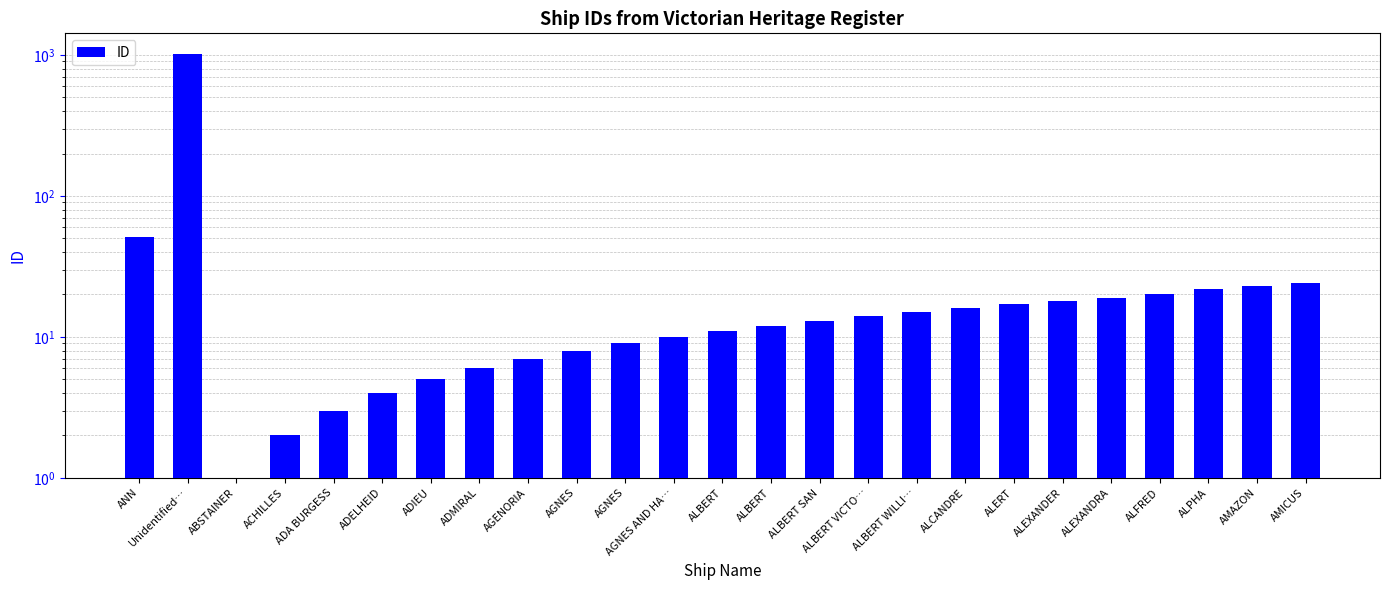

Are the bars horizontal?

No